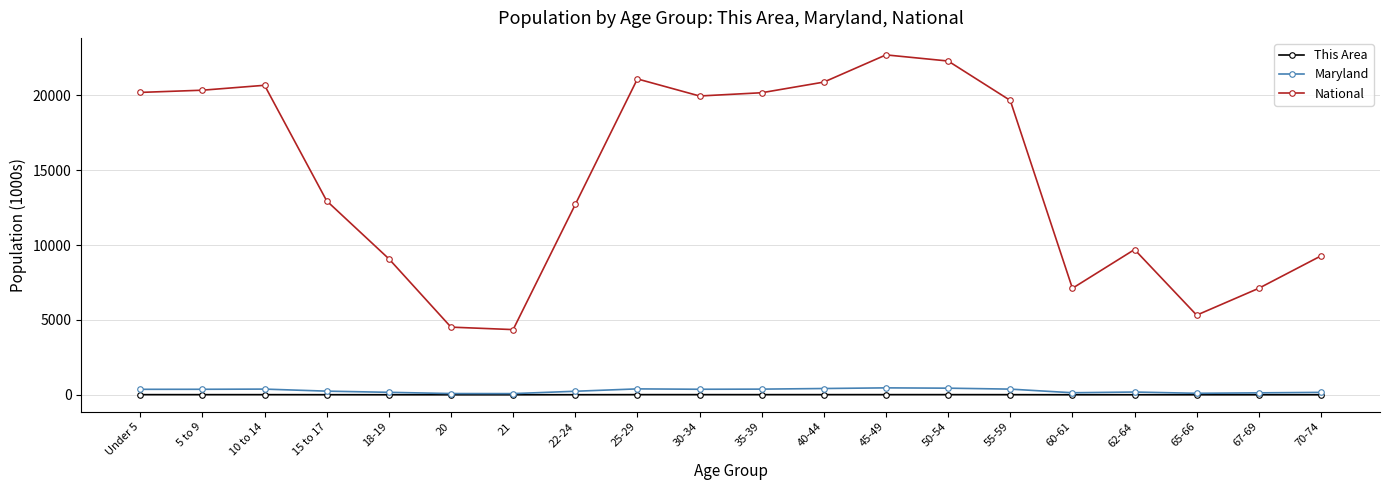

What is the greatest value displayed?

22708.6